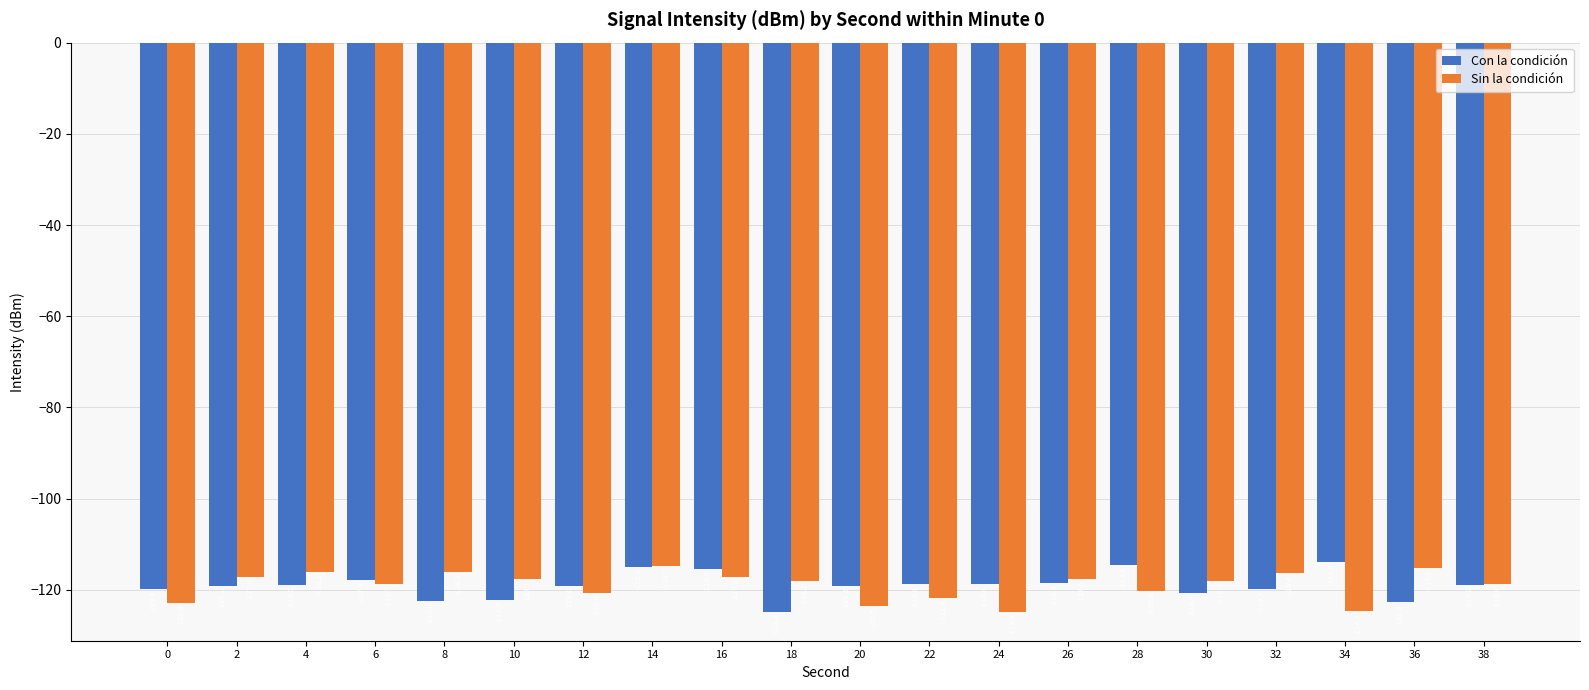

Reading right to left, transcribe all the data shown in this chart.

Con la condición: -119.0	-122.8	-113.8	-119.7	-120.7	-114.6	-118.5	-118.8	-118.8	-119.2	-124.8	-115.5	-115.0	-119.1	-122.2	-122.4	-117.9	-119.0	-119.1	-119.8
Sin la condición: -118.8	-115.1	-124.7	-116.4	-118.1	-120.2	-117.6	-124.9	-121.9	-123.5	-118.2	-117.2	-114.7	-120.8	-117.7	-116.1	-118.7	-116.1	-117.2	-122.9